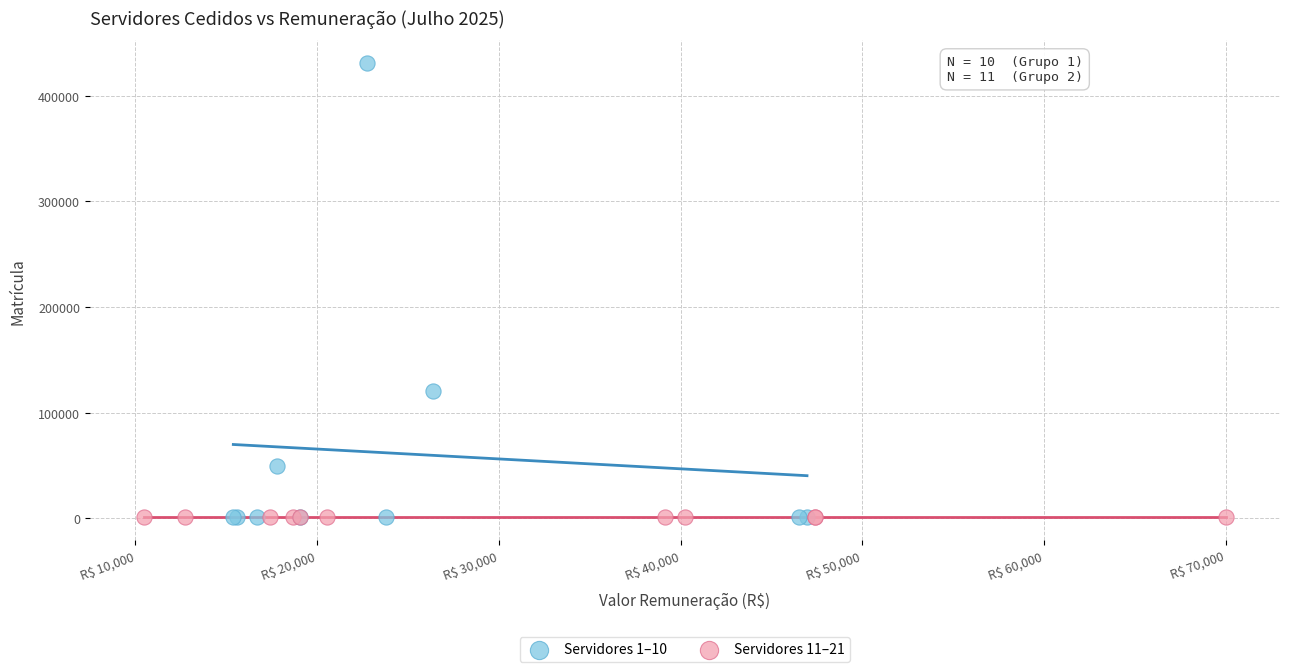

Which series reaches the maximum Y coordinate?

Servidores 1–10